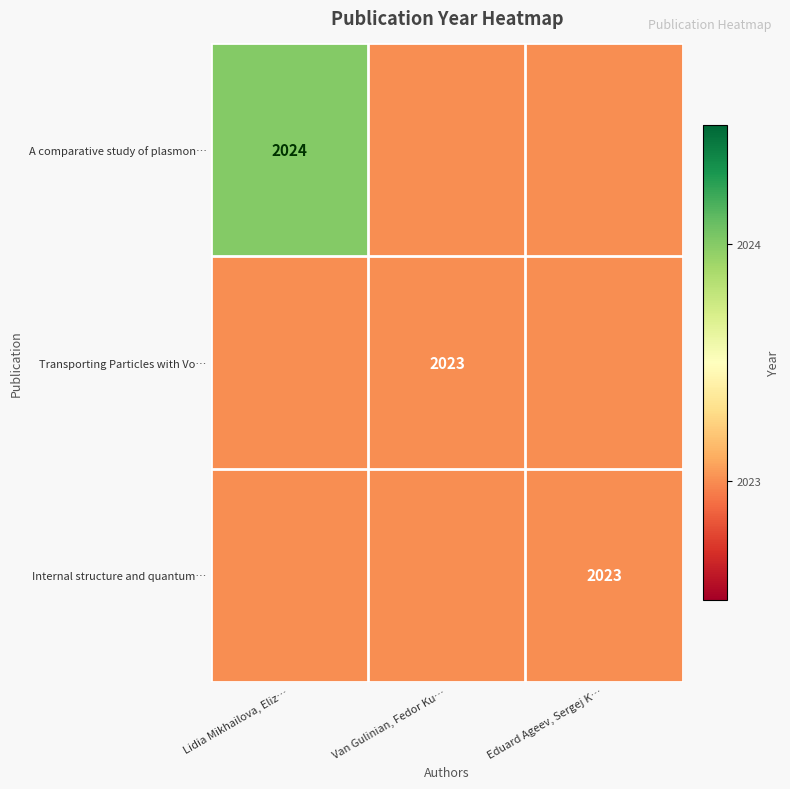

What is the greatest value displayed?

2024